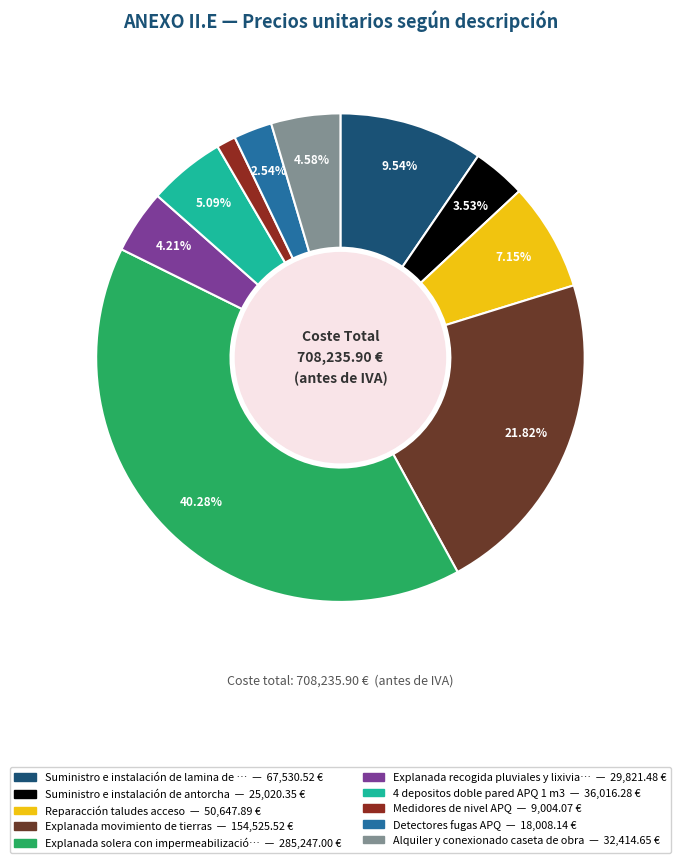

Does any single category account for the majority?

No